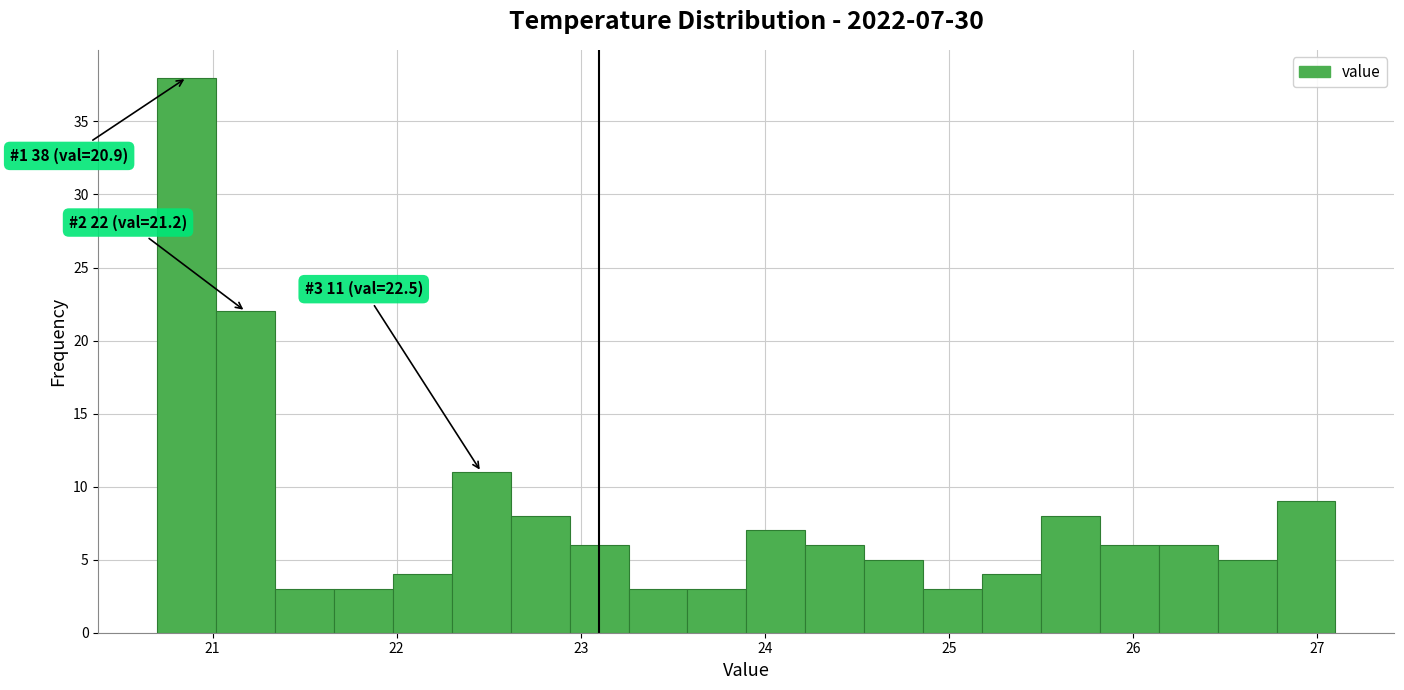

Read against the x-axis, roughly where is the centre of the tallest bar?

20.9